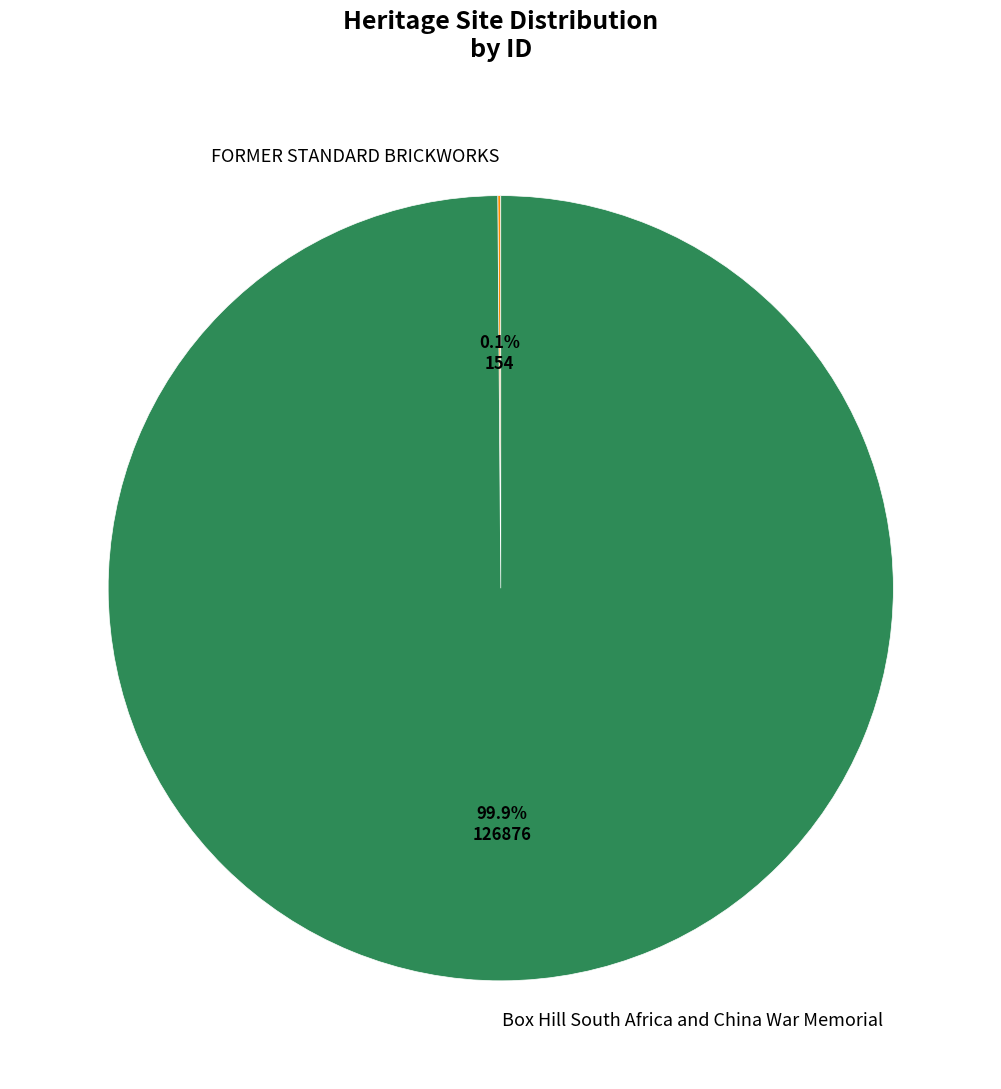

What is the largest slice in the pie chart?

Box Hill South Africa and China War Memorial